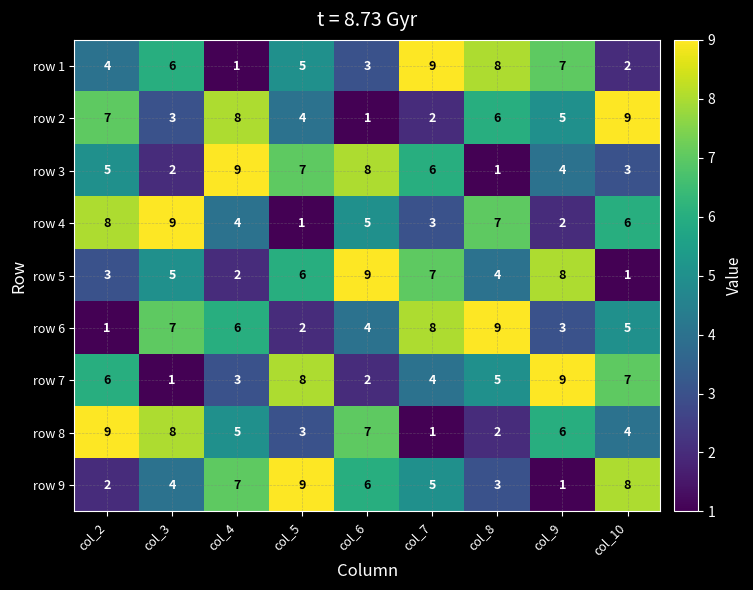

What is the average value of the row 9 series?

5